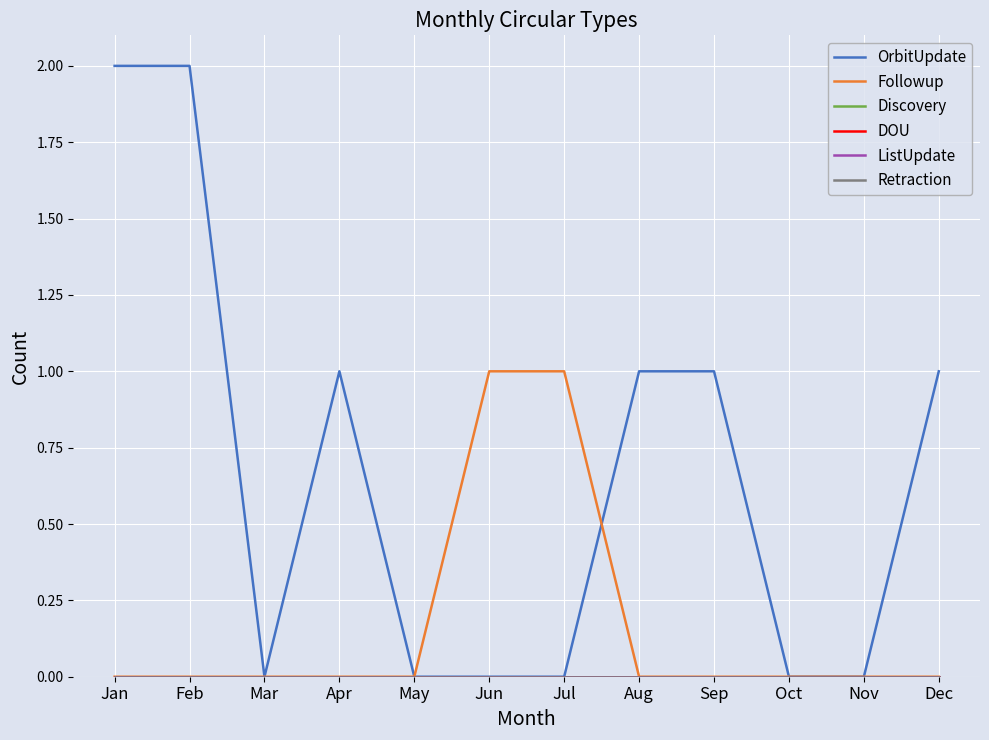

True or false: Discovery has more than 1 interior local peaks.

False